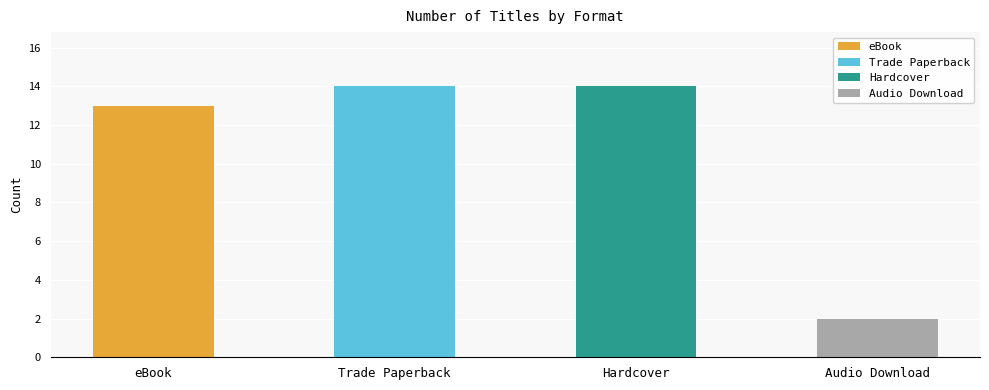

What is the approximate value at eBook, to the nearest 10?

10